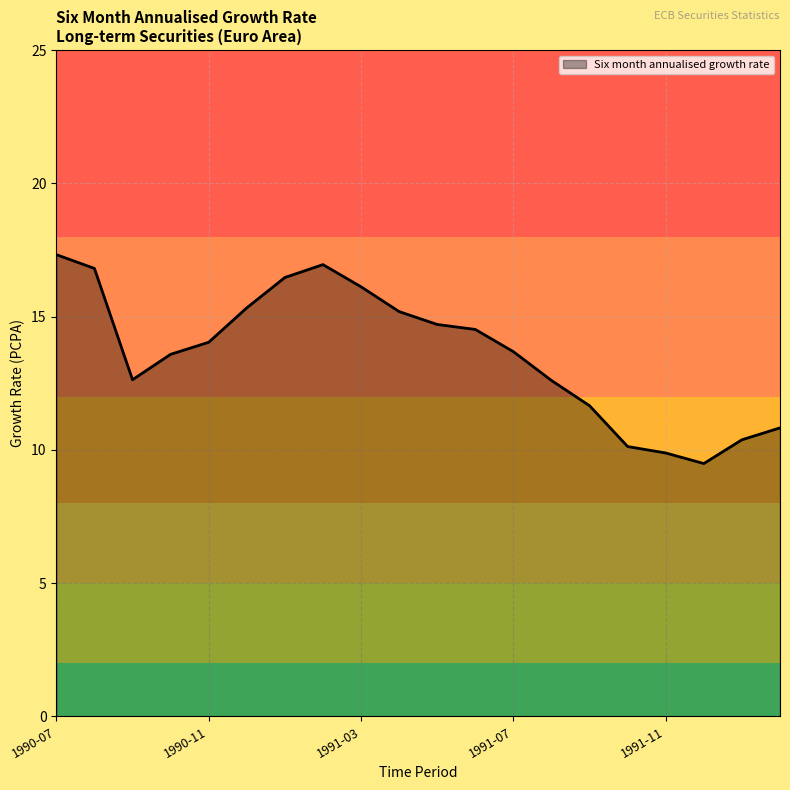

What is the greatest value displayed?

17.3